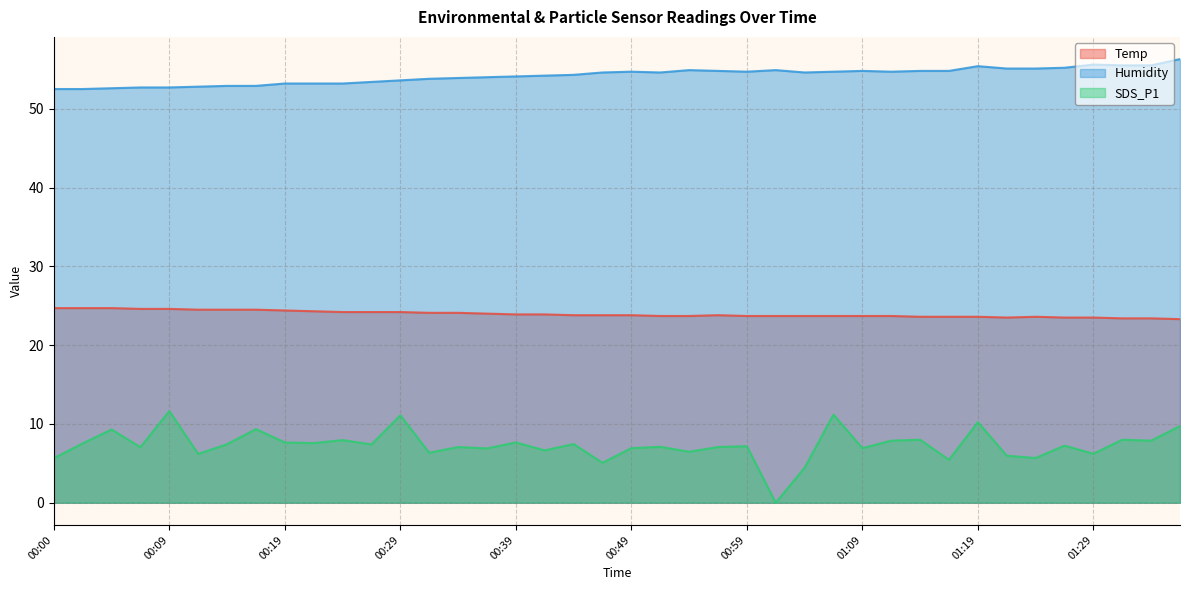

Reading left to right, list all the values displayed in this chart.

Temp: 24.7	24.7	24.7	24.6	24.6	24.5	24.5	24.5	24.4	24.3	24.2	24.2	24.2	24.1	24.1	24.0	23.9	23.9	23.8	23.8	23.8	23.7	23.7	23.8	23.7	23.7	23.7	23.7	23.7	23.7	23.6	23.6	23.6	23.5	23.6	23.5	23.5	23.4	23.4	23.3
Humidity: 52.5	52.5	52.6	52.7	52.7	52.8	52.9	52.9	53.2	53.2	53.2	53.4	53.6	53.8	53.9	54.0	54.1	54.2	54.3	54.6	54.7	54.6	54.9	54.8	54.7	54.9	54.6	54.7	54.8	54.7	54.8	54.8	55.4	55.1	55.1	55.2	55.6	55.5	55.5	56.3
SDS_P1: 5.7	7.5	9.3	7.0	11.6	6.2	7.4	9.3	7.7	7.6	8.0	7.4	11.1	6.3	7.1	6.9	7.7	6.7	7.5	5.1	6.9	7.1	6.5	7.1	7.2	0.0	4.5	11.2	6.9	7.9	8.0	5.5	10.2	6.0	5.7	7.2	6.2	8.0	7.9	9.7